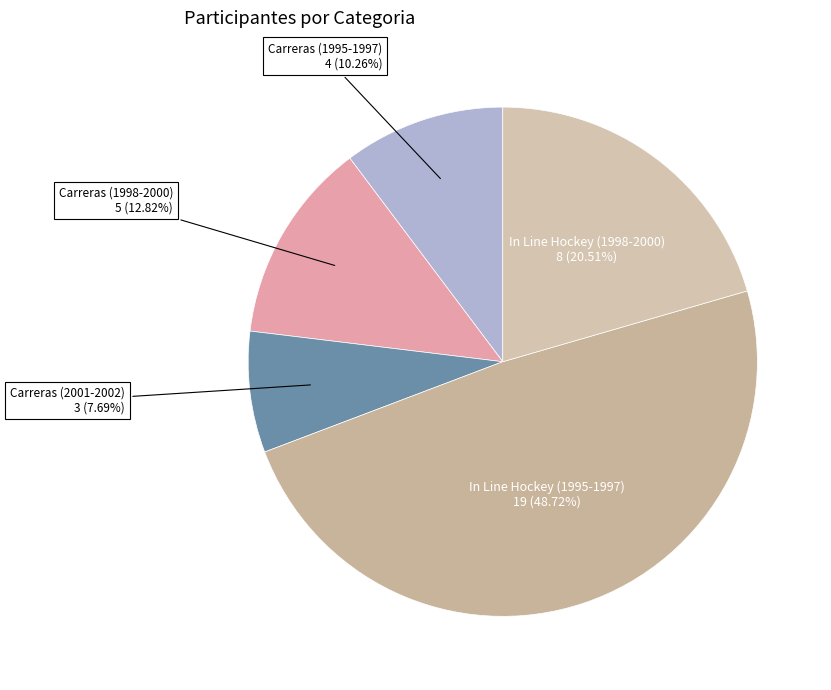

How many slices are in this pie chart?

5